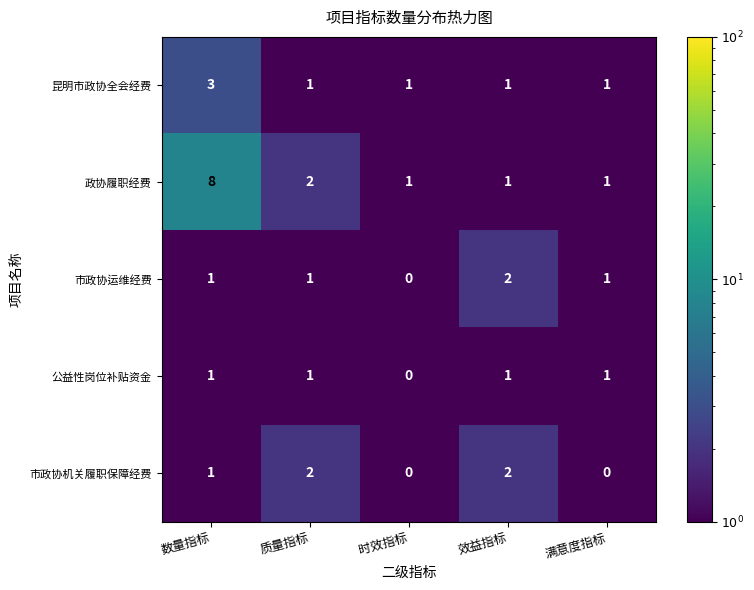

How many series are shown in this chart?

5